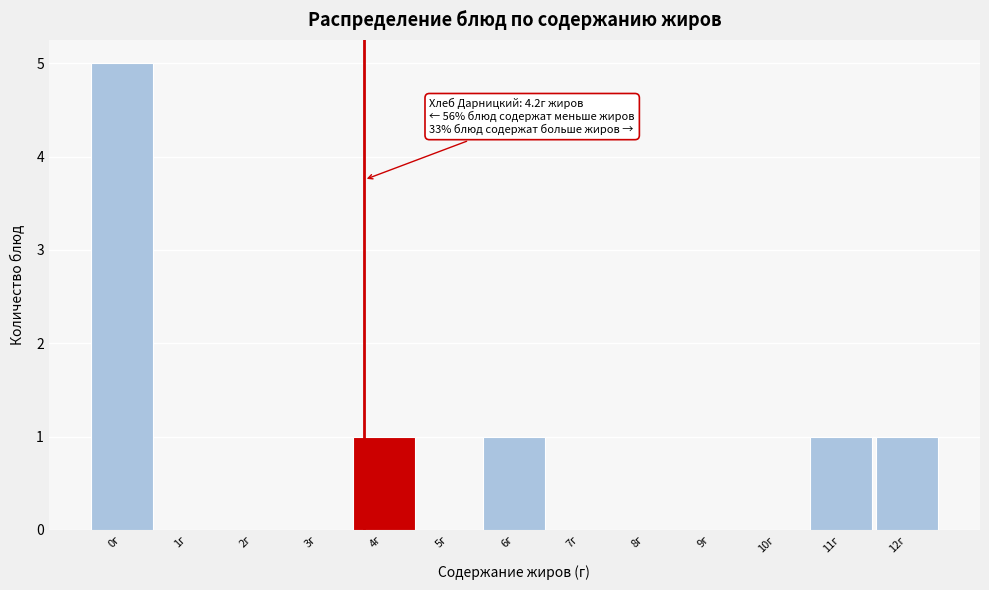

Reading left to right, extract all data points from this chart.

0г=5	1г=0	2г=0	3г=0	4г=1	5г=0	6г=1	7г=0	8г=0	9г=0	10г=0	11г=1	12г=1